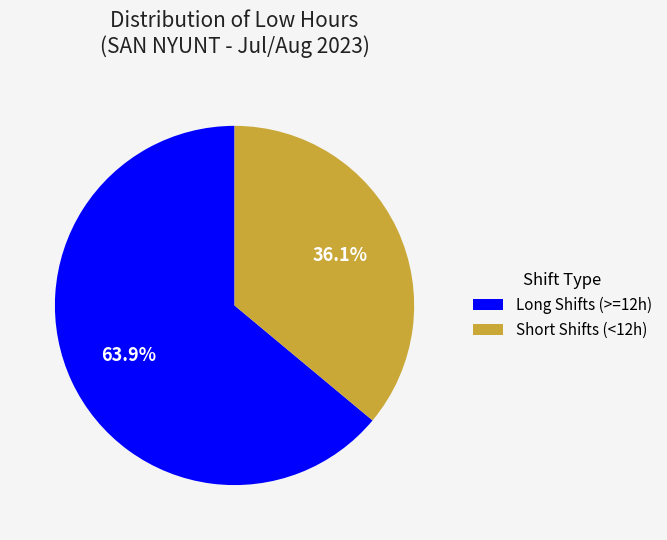

What is the total percentage of Short Shifts (<12h) and Long Shifts (>=12h)?

100.0%